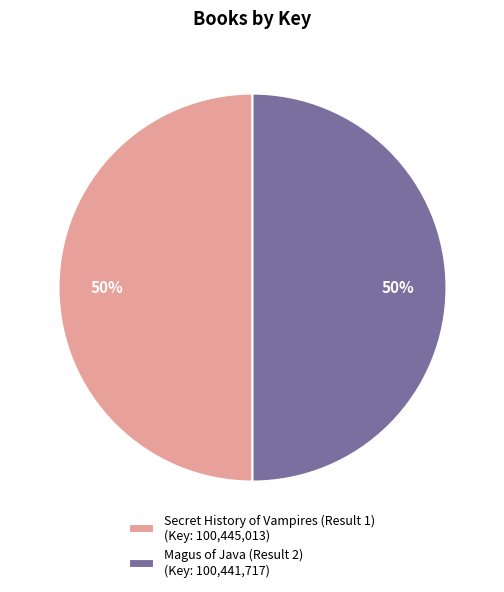

True or false: Secret History of Vampires (Result 1) accounts for 50% of the total.

True